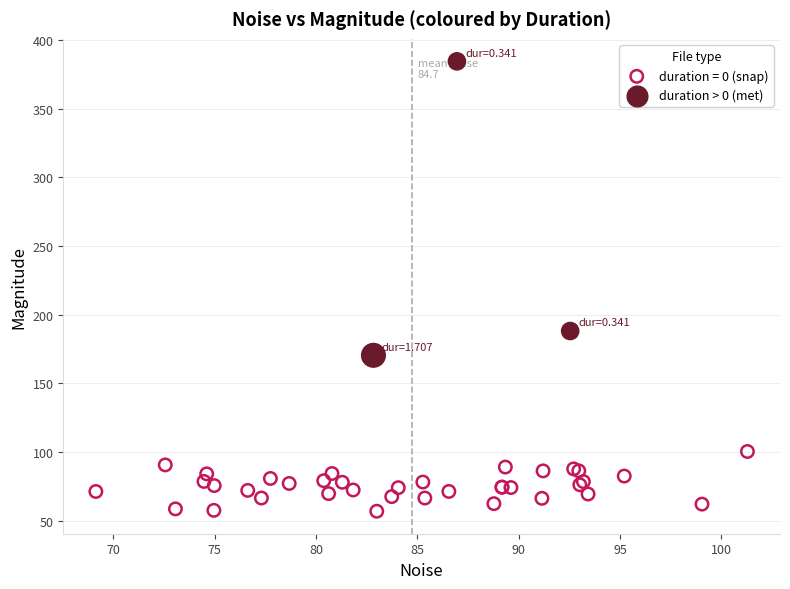

Which series reaches the minimum Y coordinate?

duration = 0 (snap)